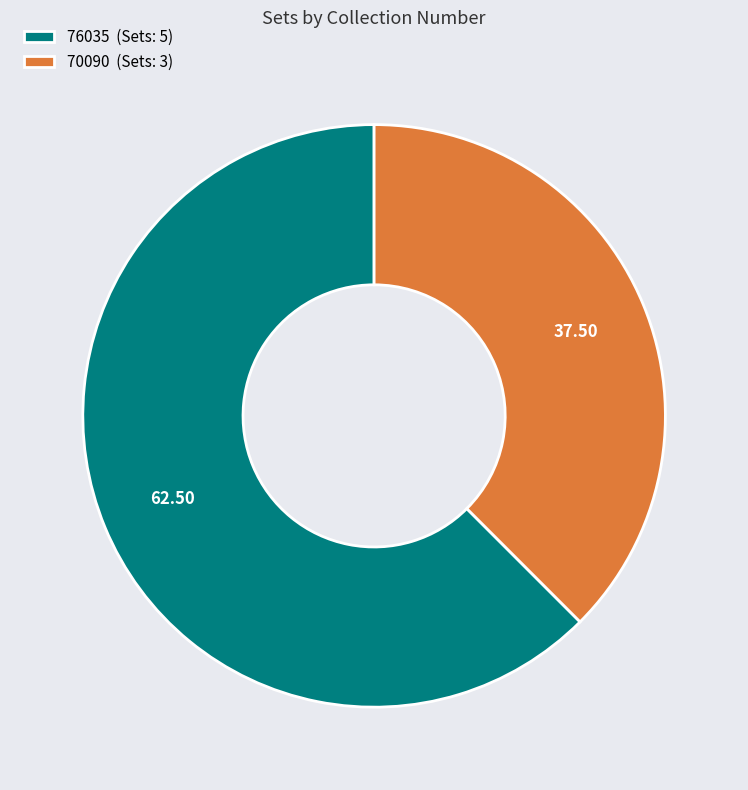

Is 70090 (Sets: 3) the majority of the pie?

No